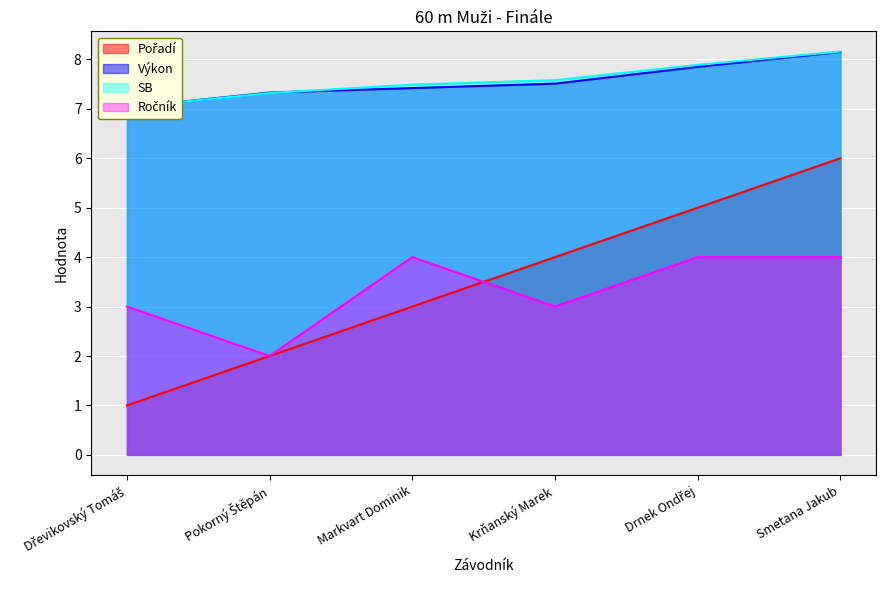

The value of SB at Krňanský Marek is 7.6. True or false?

True